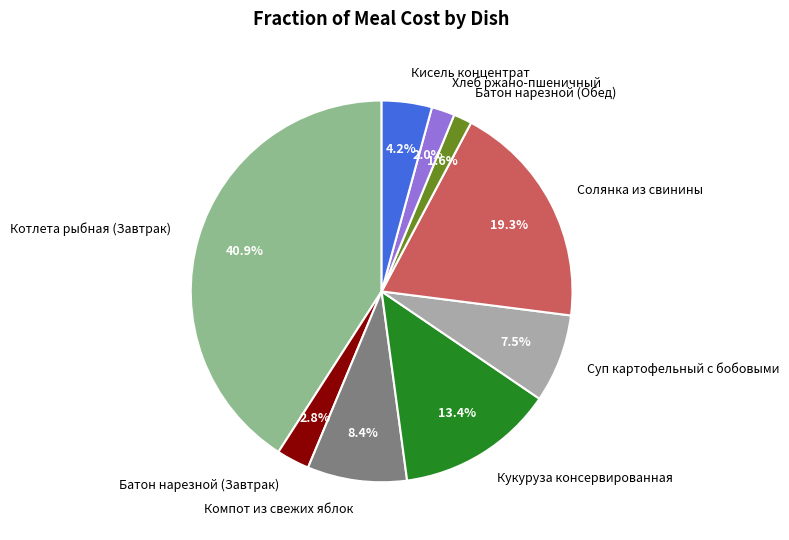

How many slices are in this pie chart?

9